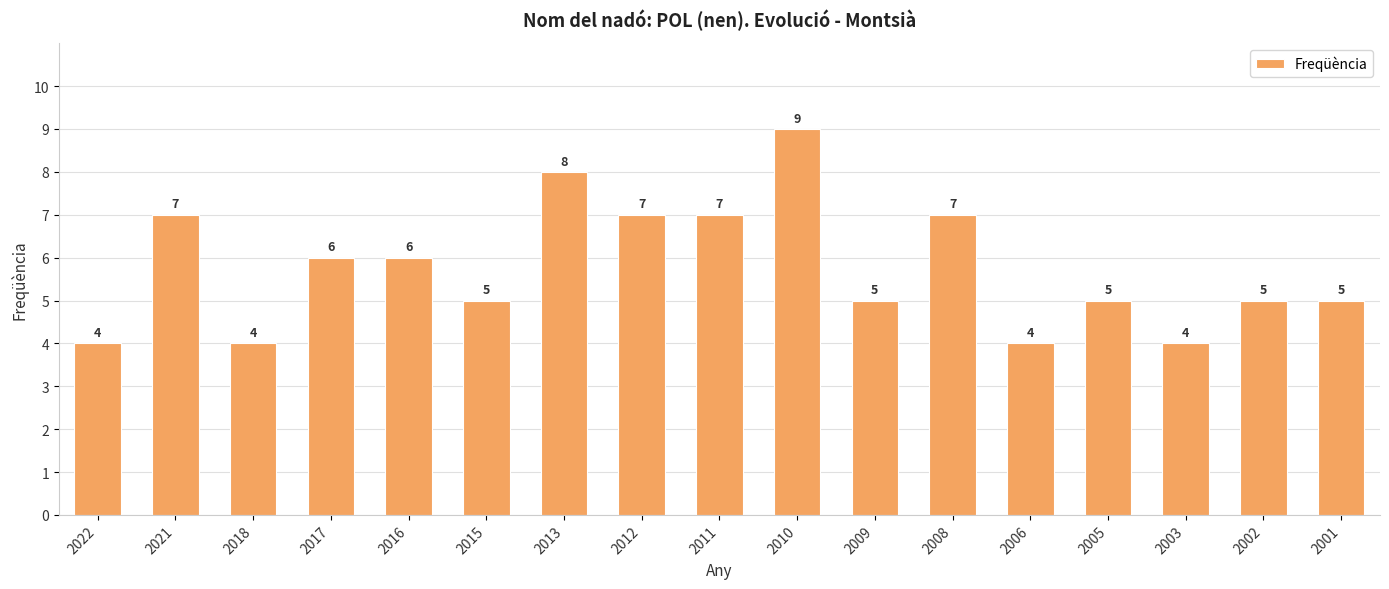

How many categories are shown in the chart?

17